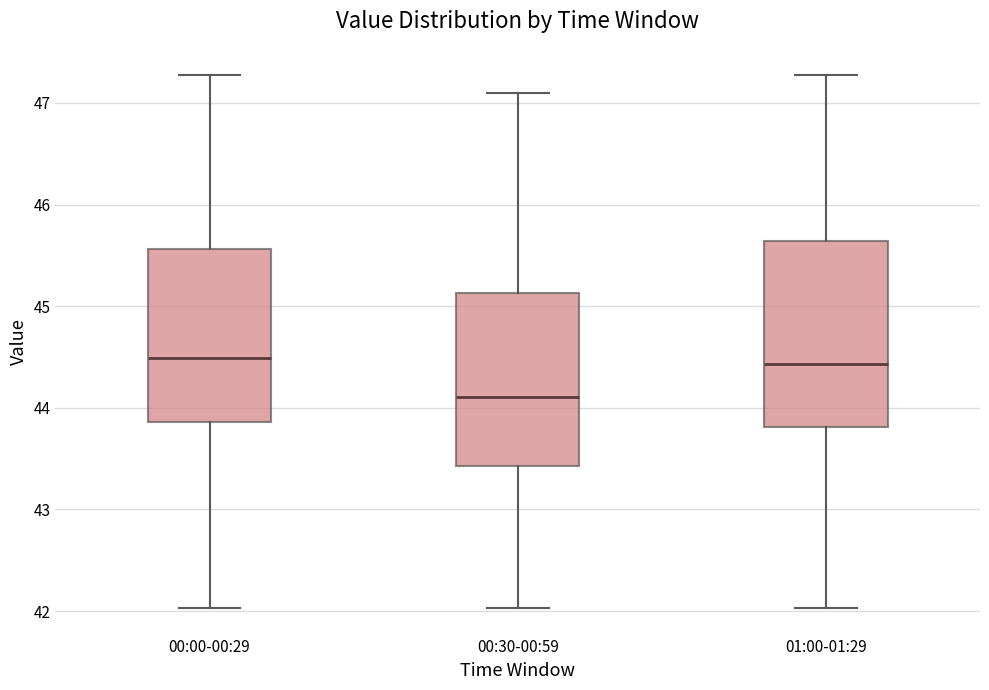

Where does the lower whisker of the box for 00:00-00:29 end on the y-axis? The values are not printed on the chart, so give them approximately, as read against the axis.

42.0